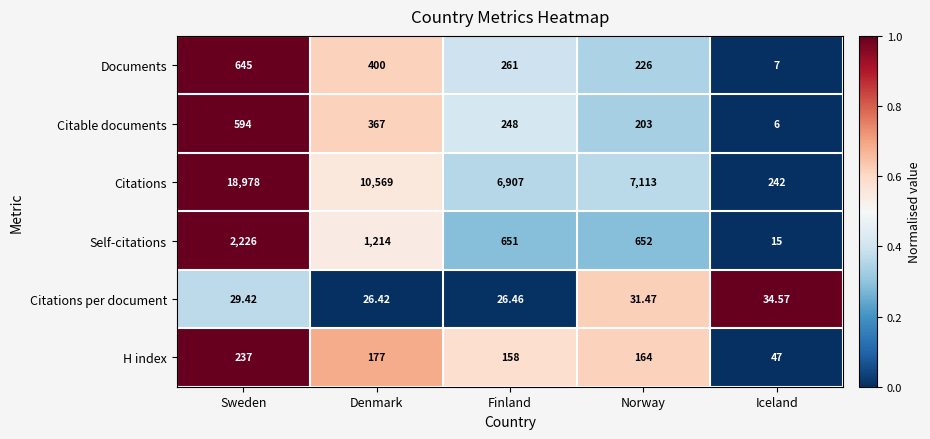

What is the difference between the highest and lowest values at Denmark?

10542.6